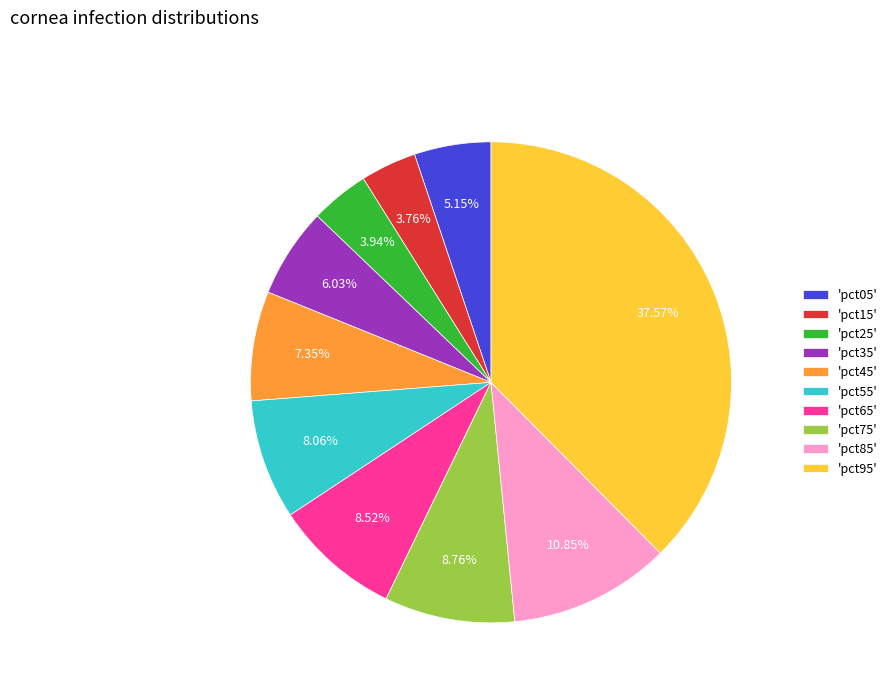

Does any single category account for the majority?

No